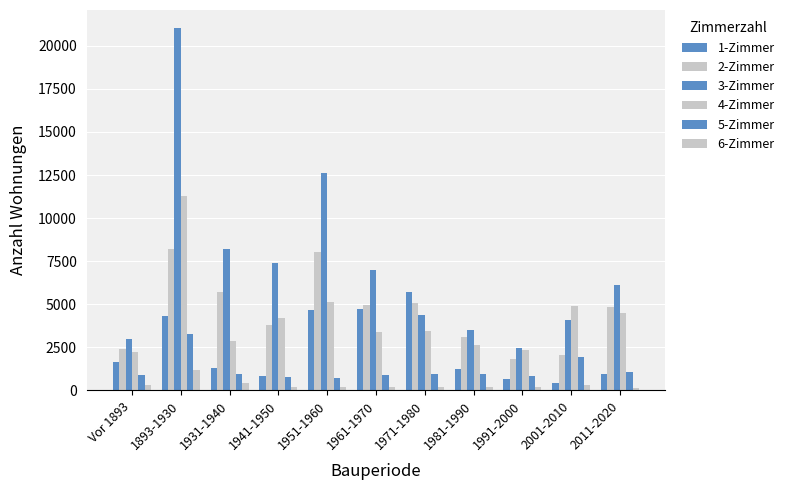

Which series has the largest range (max minus min)?

3-Zimmer